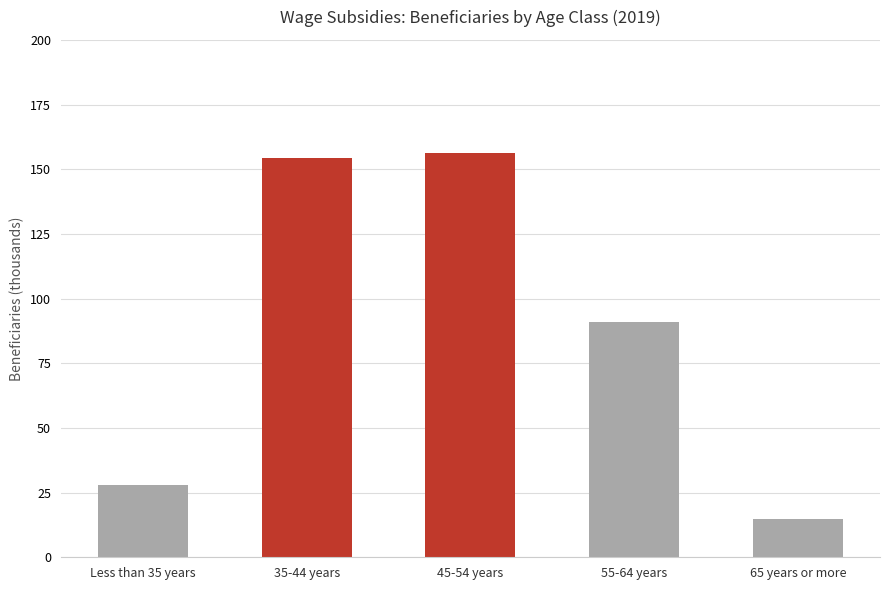

Approximately how many times larger is the value at 35-44 years compared to 65 years or more?

10.4